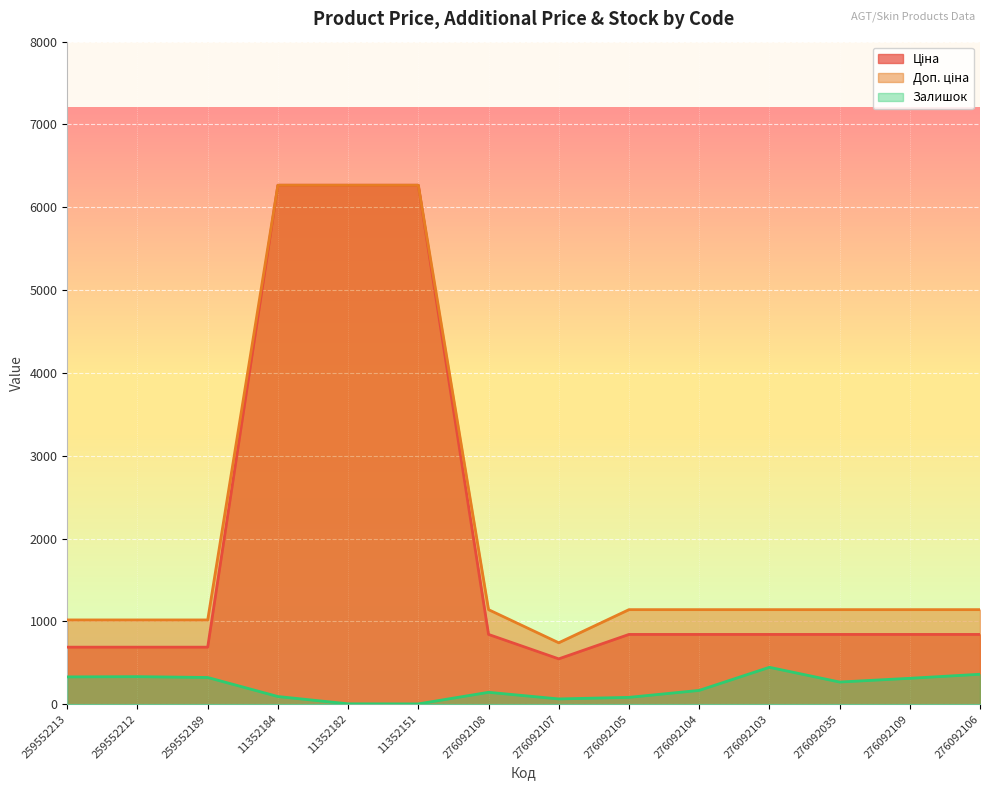

Which category has the highest value across all series?

11352184